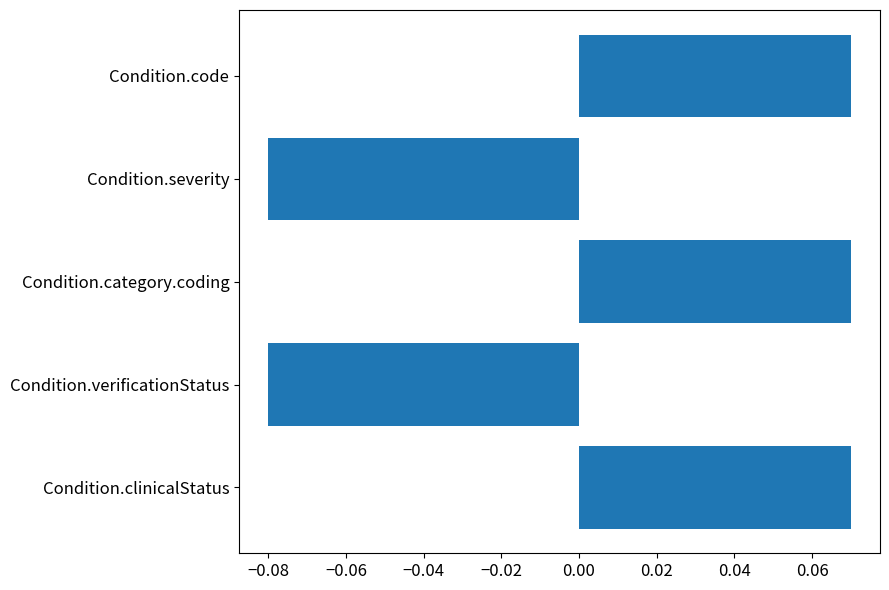

Count the values in the range 0 to 1.

3